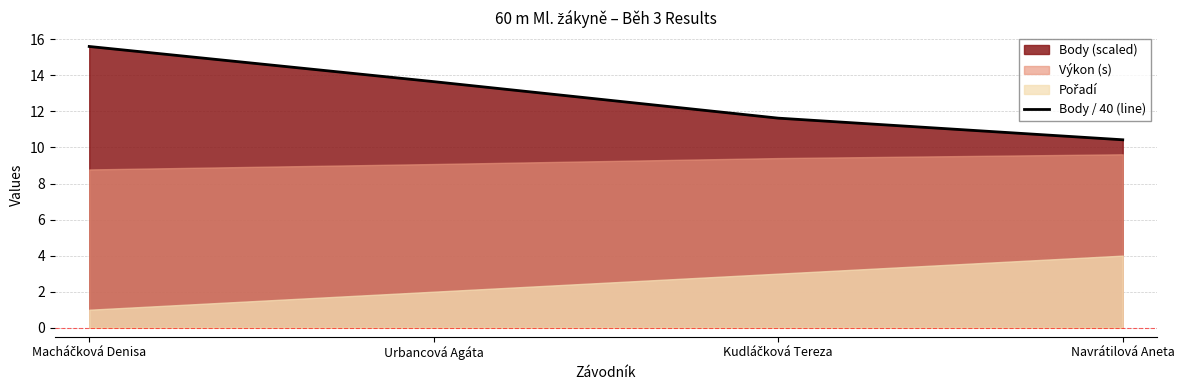

What is the label of the 1st point from the right?

Navrátilová Aneta